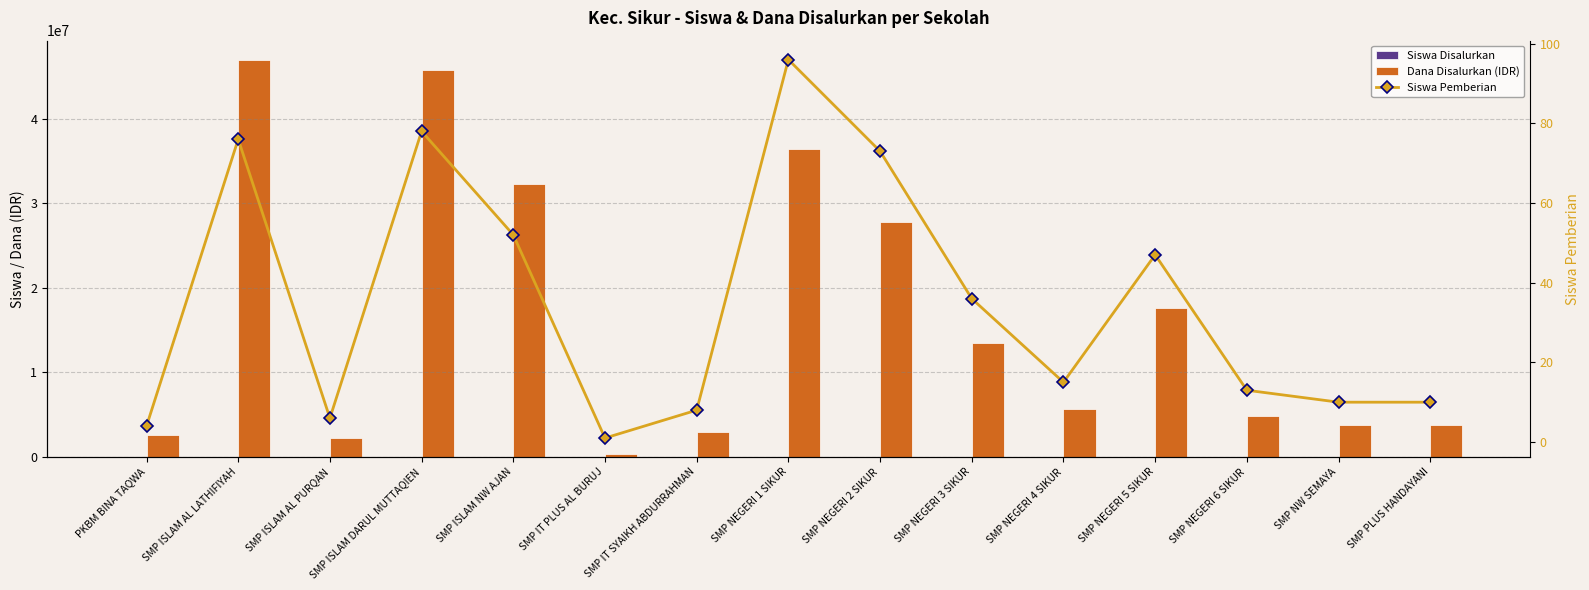

At which category is the sum across all series the highest?

SMP ISLAM AL LATHIFIYAH